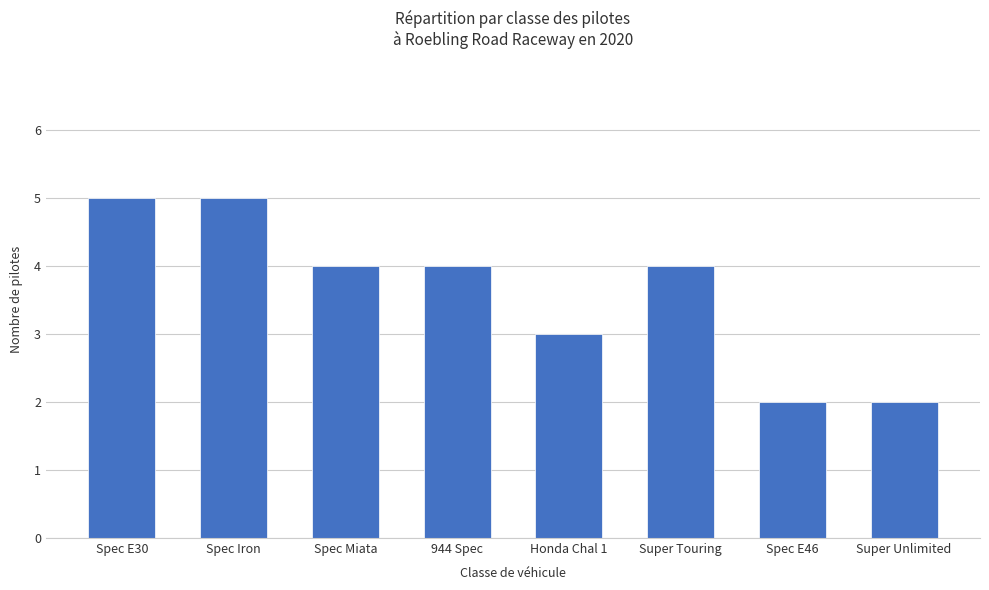

The chart shows a value of 4 at 944 Spec. True or false?

True